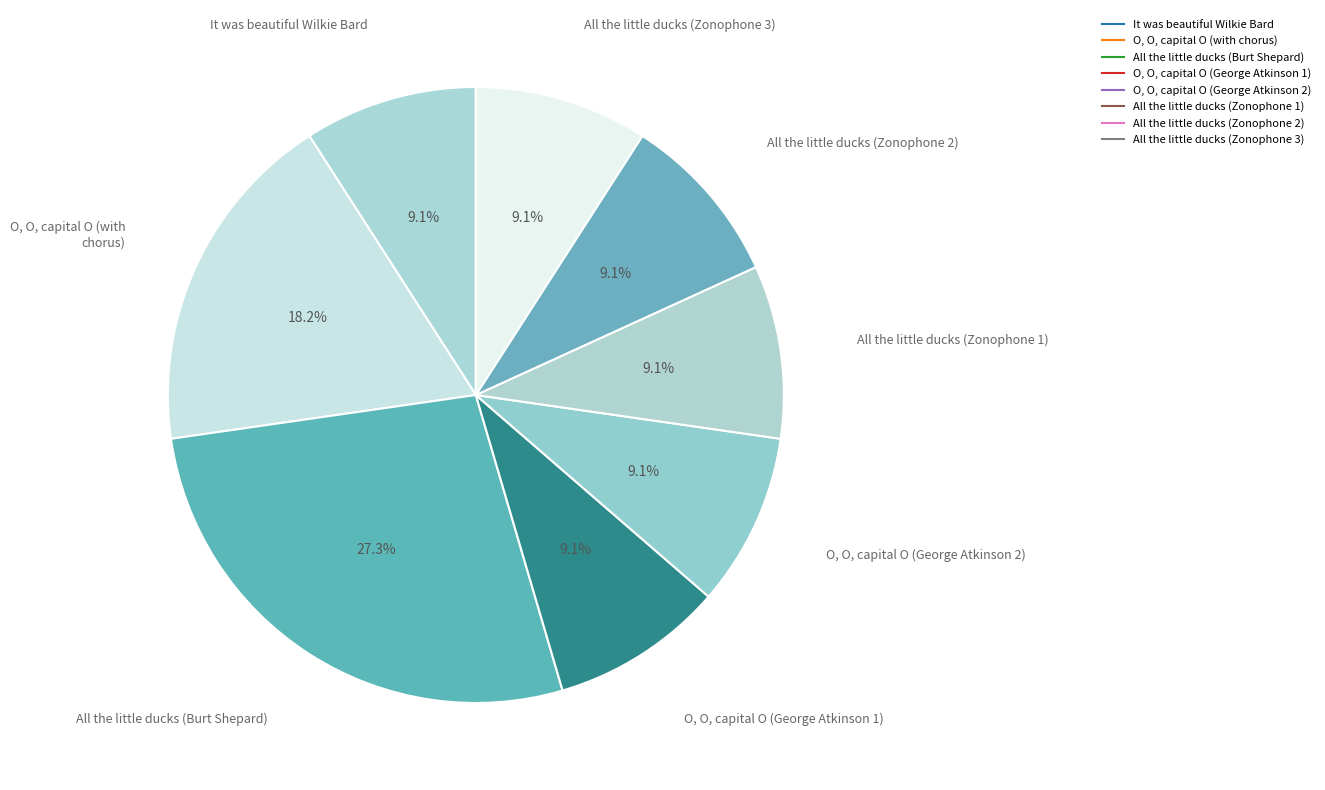

Count the number of slices in the pie.

8